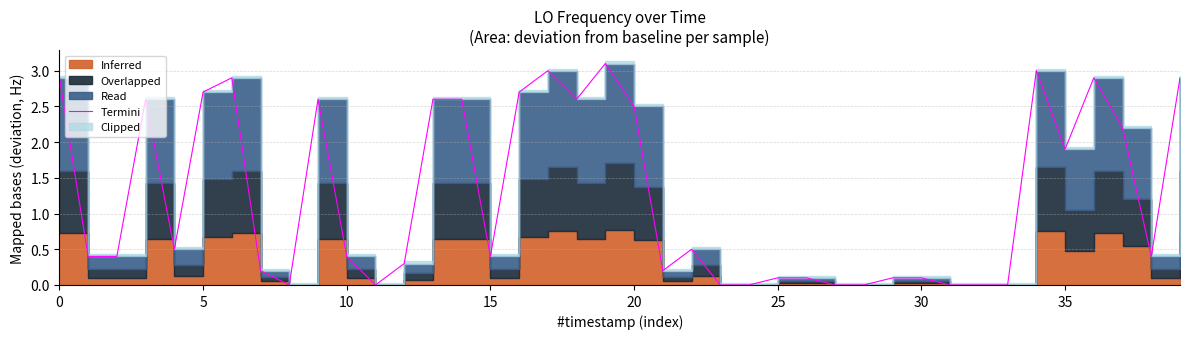

How many values exceed 0?

31